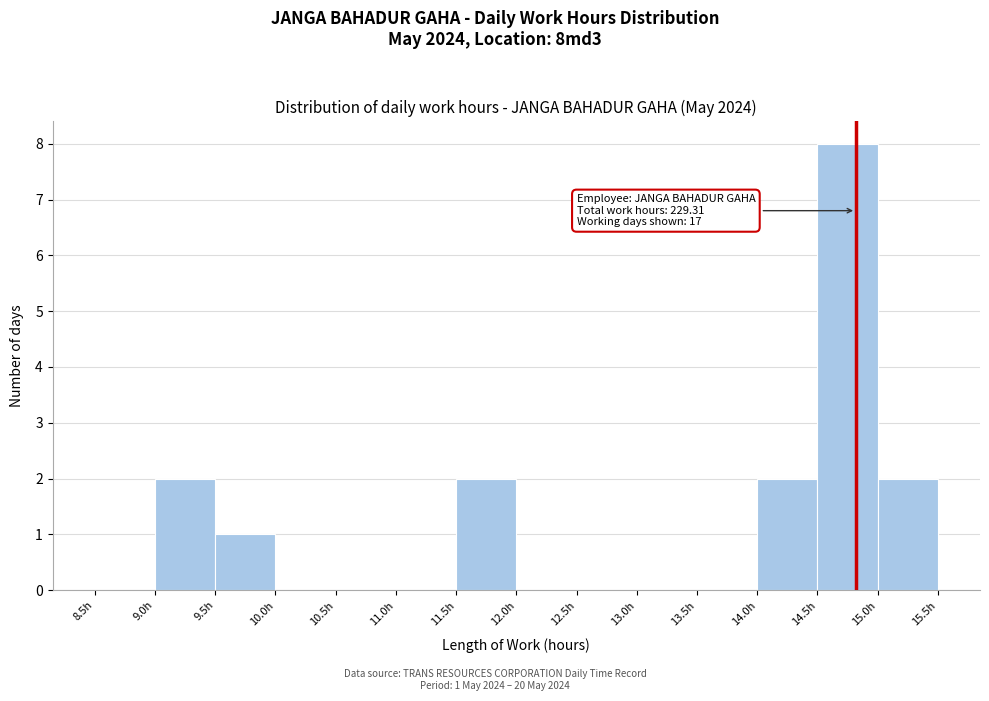

Over which range of the x-axis is the bar tallest?

14.5 to 15.0